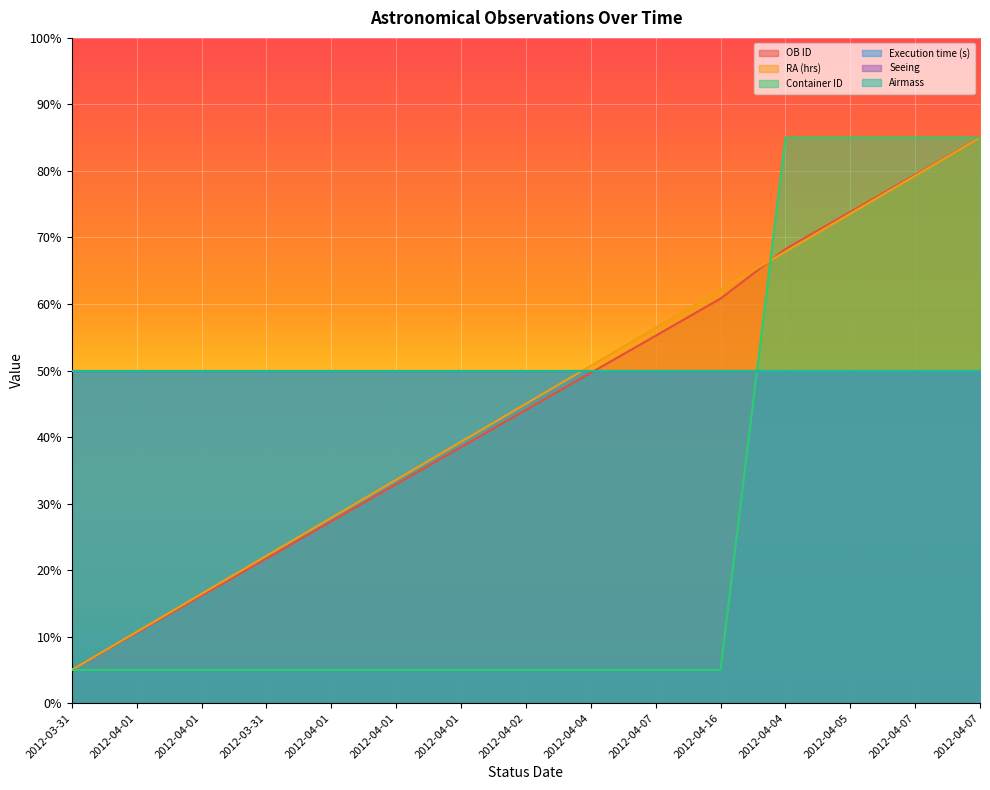

What is the difference between the Container ID values at 2012-04-04 and 2012-04-01?

80.0